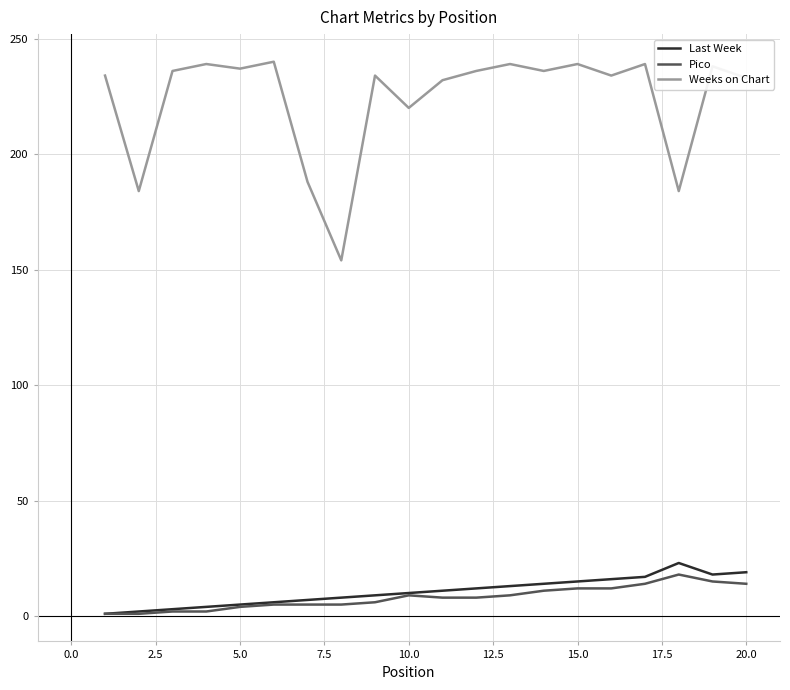

What is the lowest value of the Weeks on Chart series?

154